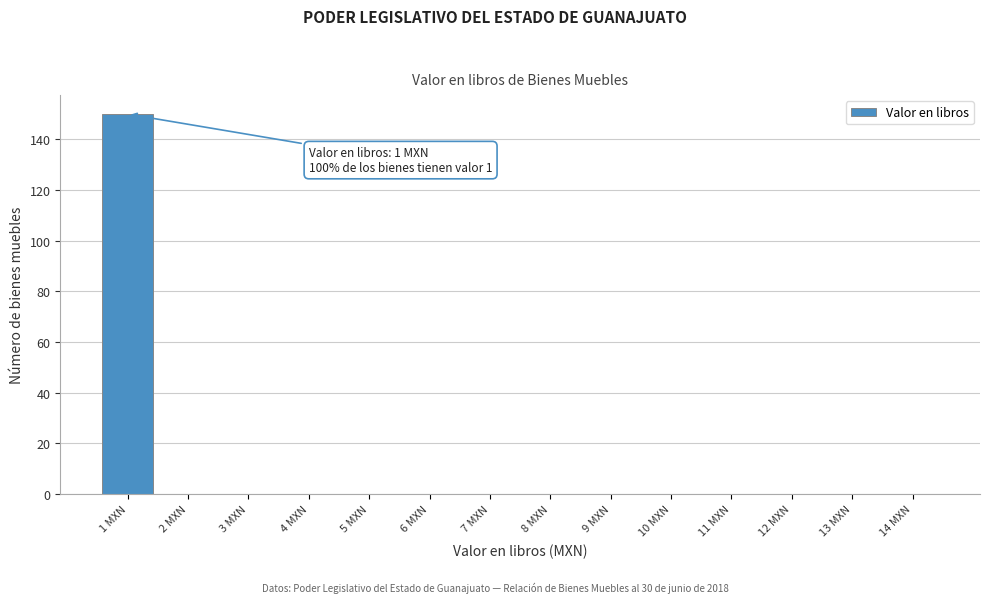

Over which range of the x-axis is the bar tallest?

0.5 to 1.5